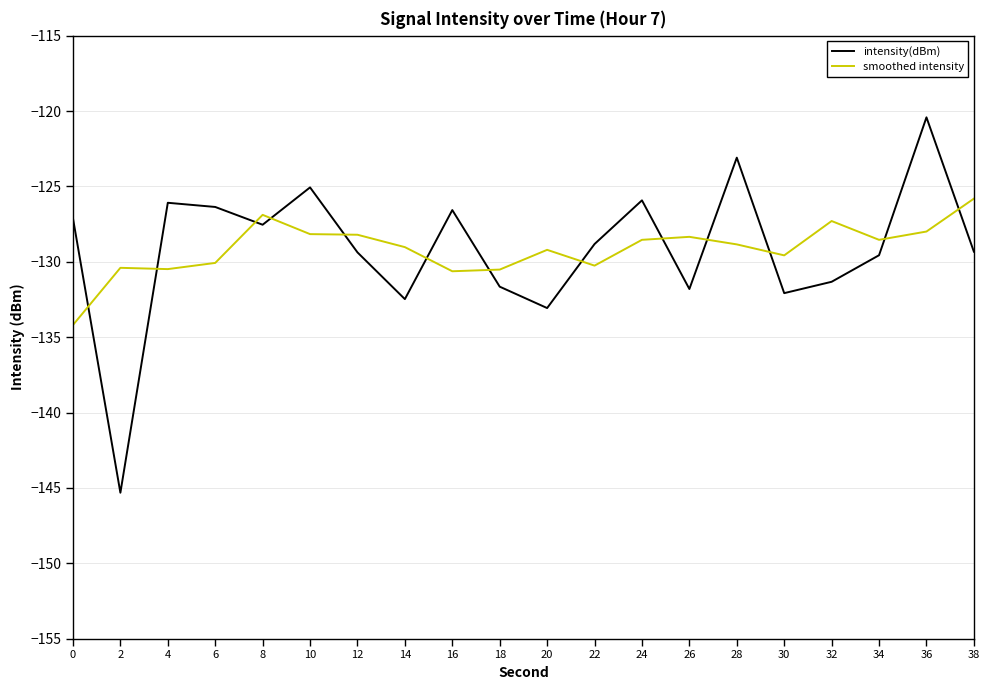

At which category is the sum across all series the highest?

36